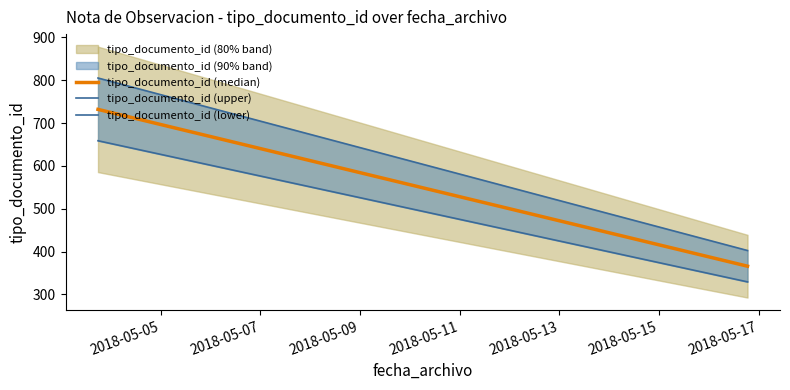

What is the difference between the highest and lowest values at 2018-05-05?

146.4